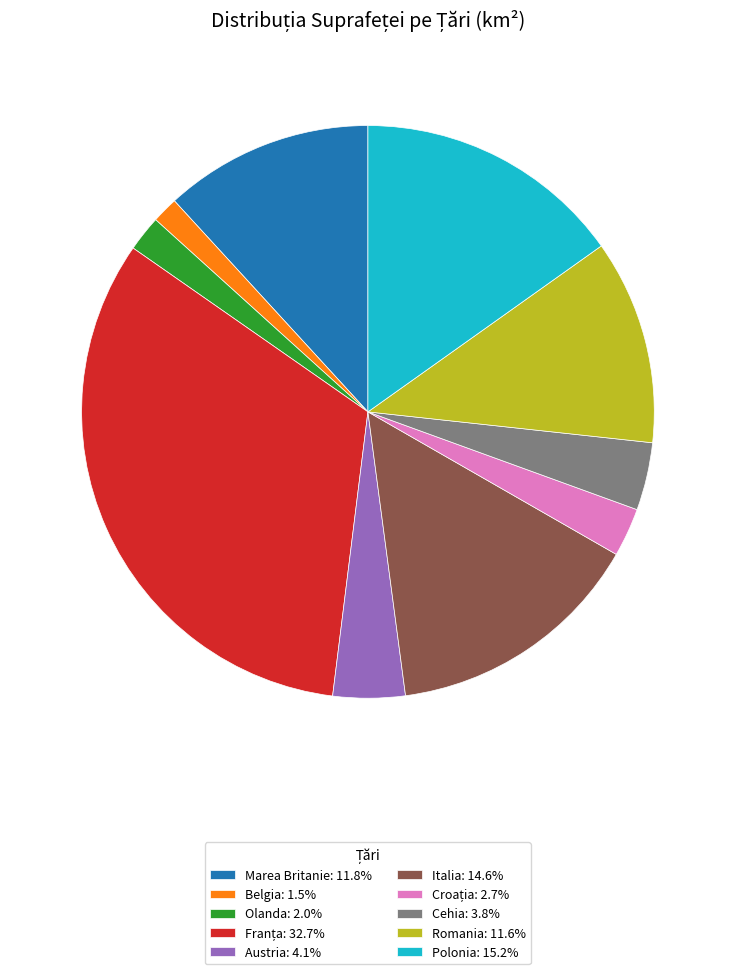

Is it true that Austria is 4% of the pie?

True